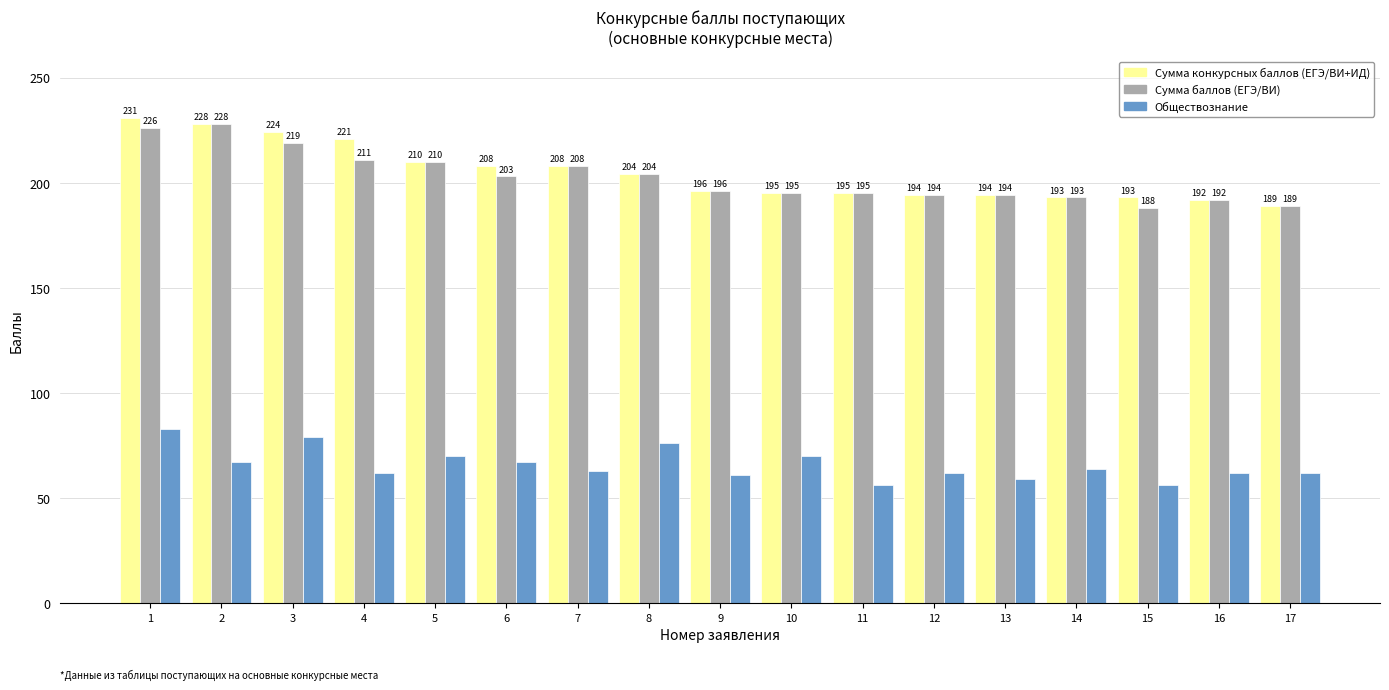

At which label is Сумма конкурсных баллов (ЕГЭ/ВИ+ИД) closest to 210?

5